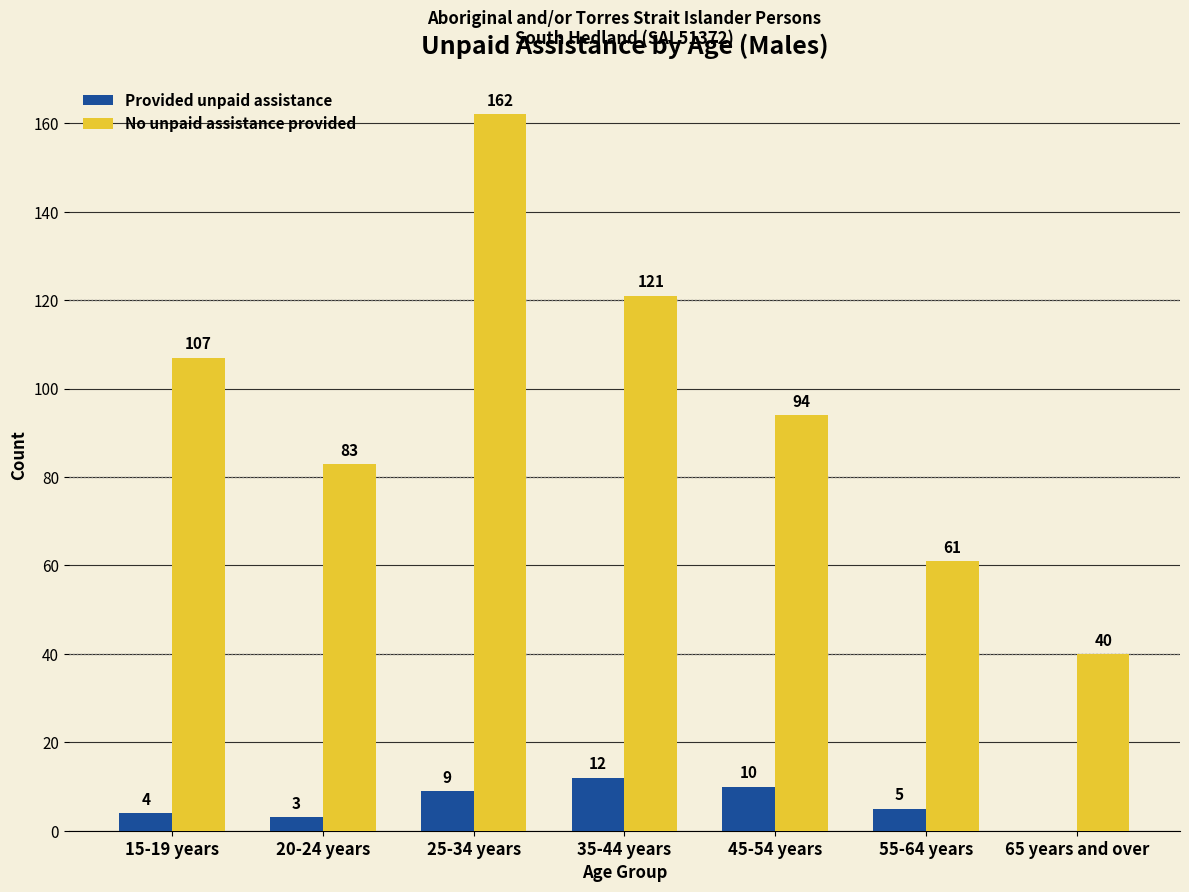

What is the sum of all Provided unpaid assistance values?

43